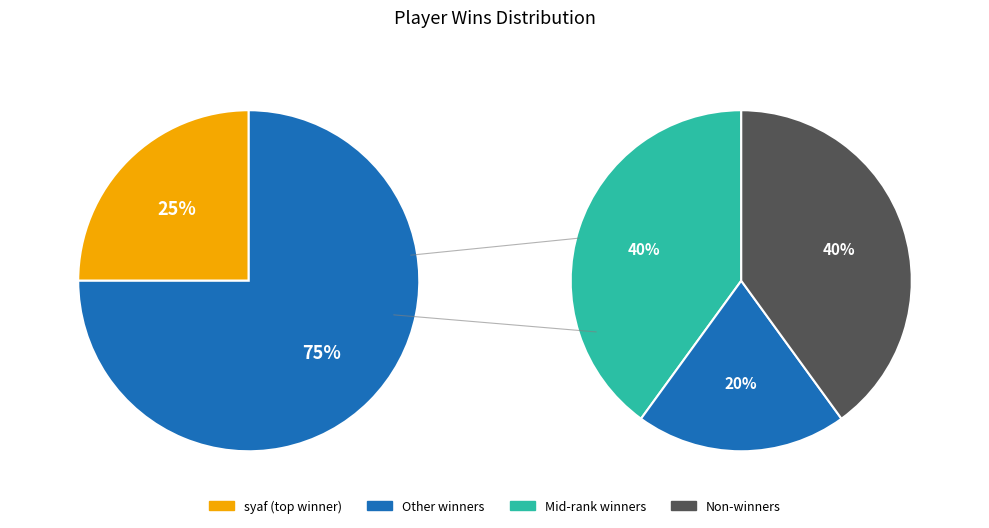

The YH burster slice represents 1% of the pie. True or false?

False